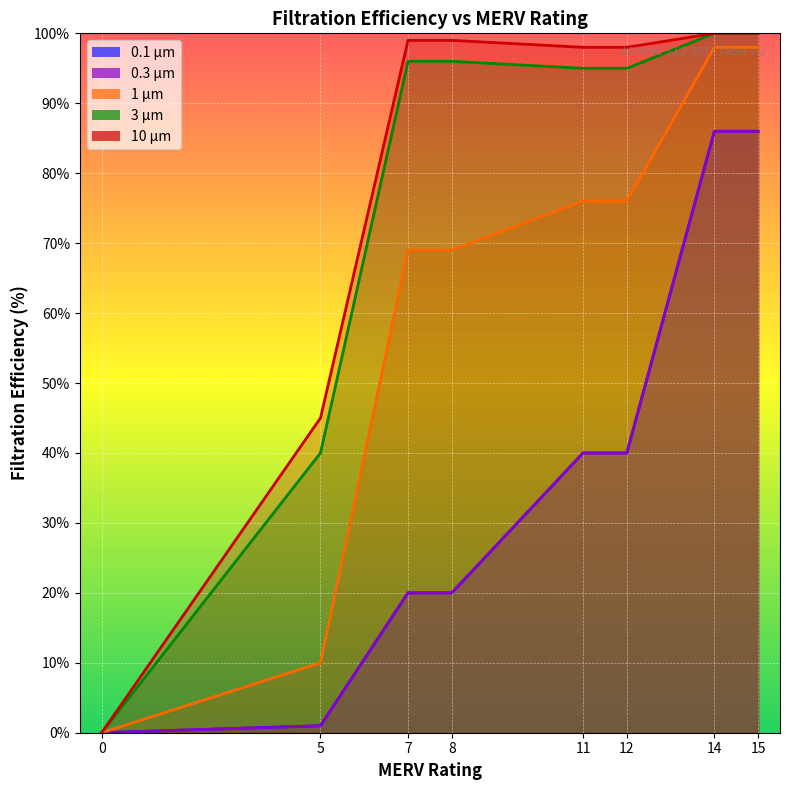

True or false: 3 μm and 1 μm intersect in this chart.

False